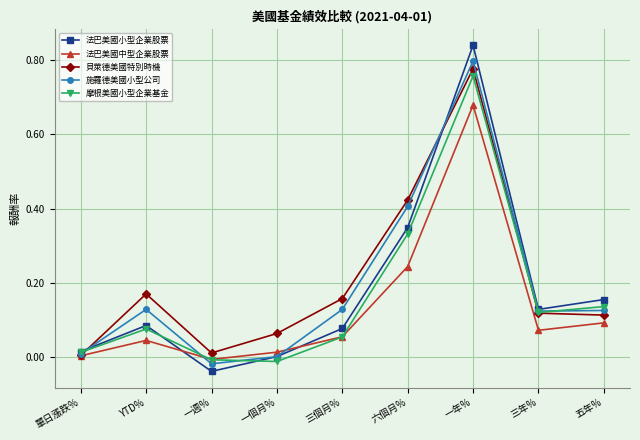

True or false: 法巴美國中型企業股票 has a value of 0.0 at 單日漲跌%.

True